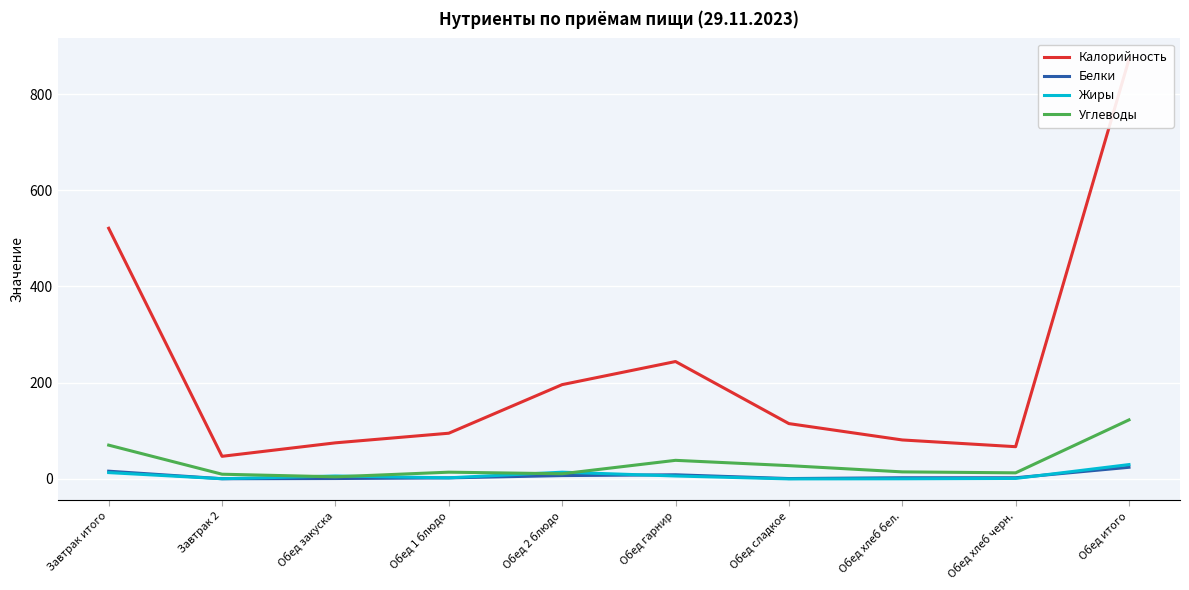

In Углеводы, how many points are higher than both neighbors (excluding endpoints)?

2